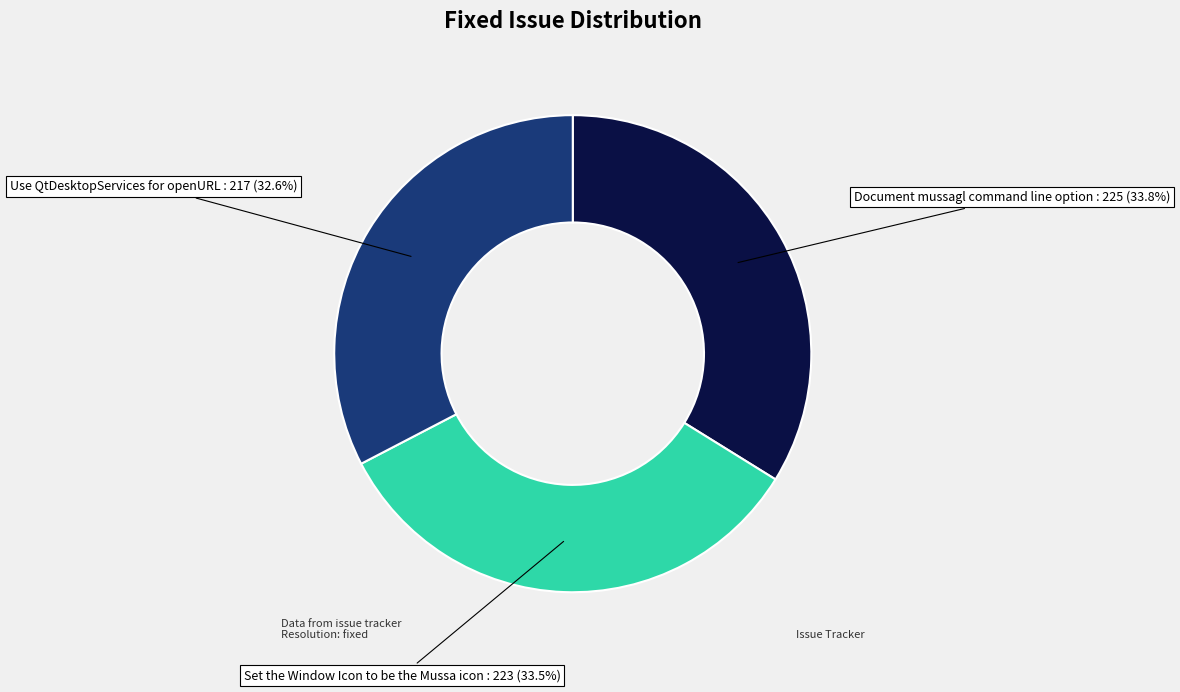

The Set the Window Icon to be the Mussa icon slice represents 26% of the pie. True or false?

False